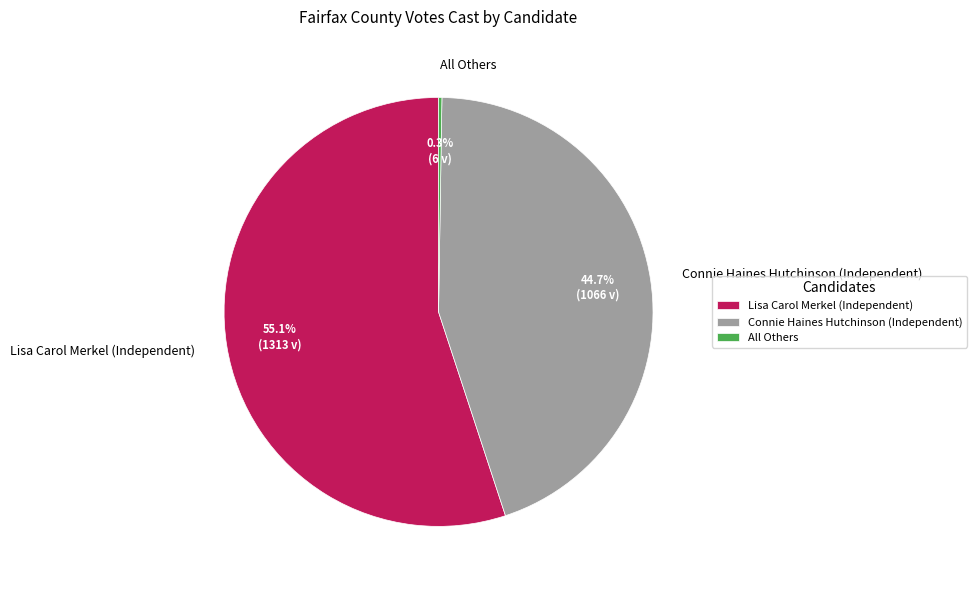

Which slice is the largest?

Lisa Carol Merkel (Independent)